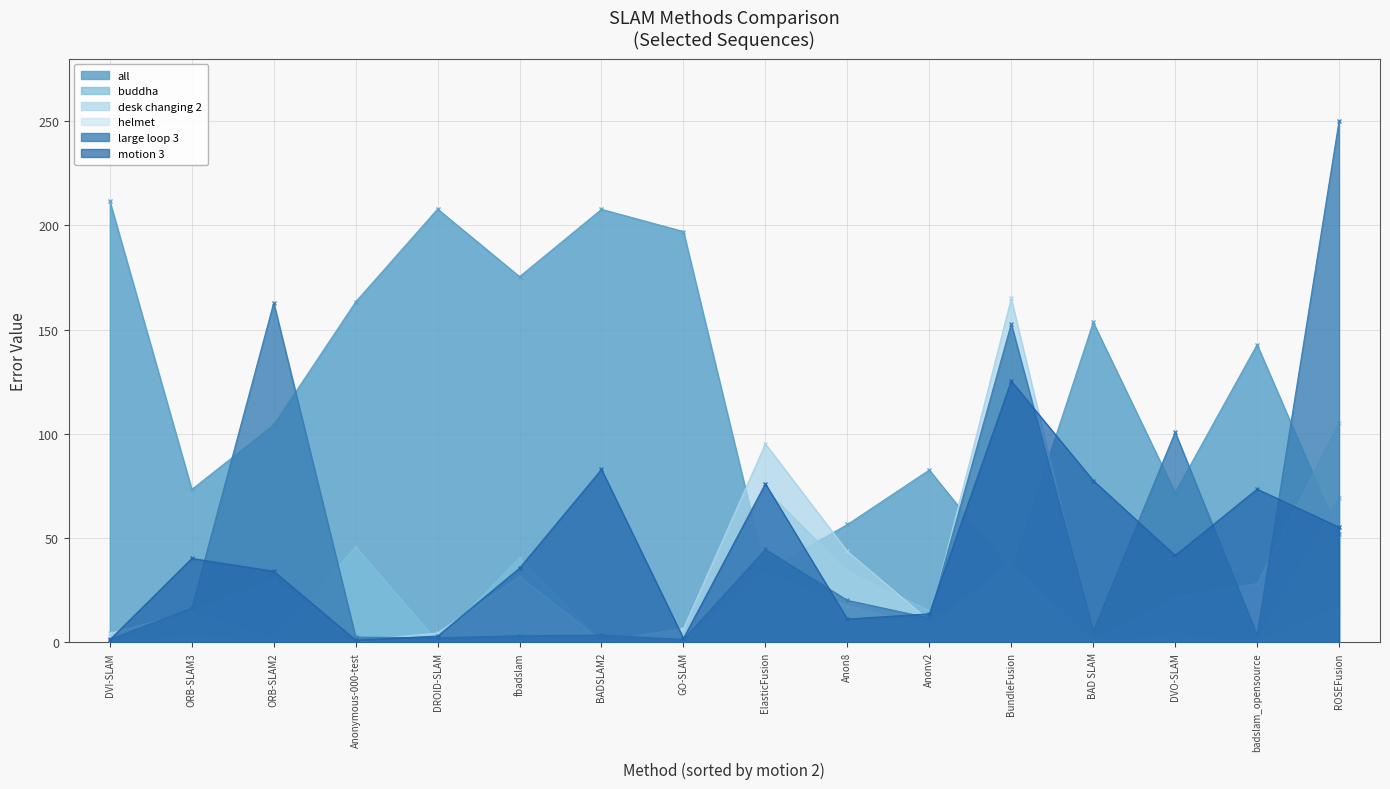

Reading left to right, transcribe all the data shown in this chart.

all: 211.6	73.3	104.3	163.3	207.8	175.4	207.7	197.0	34.0	56.5	82.7	33.8	153.5	71.8	142.8	51.9
buddha: 0.2	14.7	1.2	45.9	0.3	40.5	0.2	0.4	73.4	34.1	15.2	4.5	0.3	3.6	0.3	69.3
desk changing 2: 4.3	14.7	29.7	0.8	4.5	31.5	0.7	6.6	95.2	43.6	10.4	164.9	0.7	21.4	28.2	105.1
helmet: 0.2	3.3	0.5	1.0	0.5	0.2	0.2	0.4	33.9	17.5	7.2	38.3	0.1	0.4	0.1	16.9
large loop 3: 1.5	16.4	162.9	2.5	2.2	3.1	3.5	1.4	44.6	20.1	11.7	152.8	5.3	100.8	3.4	250.0
motion 3: 1.2	40.2	34.1	1.1	3.0	35.6	82.9	1.9	76.1	11.2	13.7	125.4	77.6	41.7	73.5	55.2